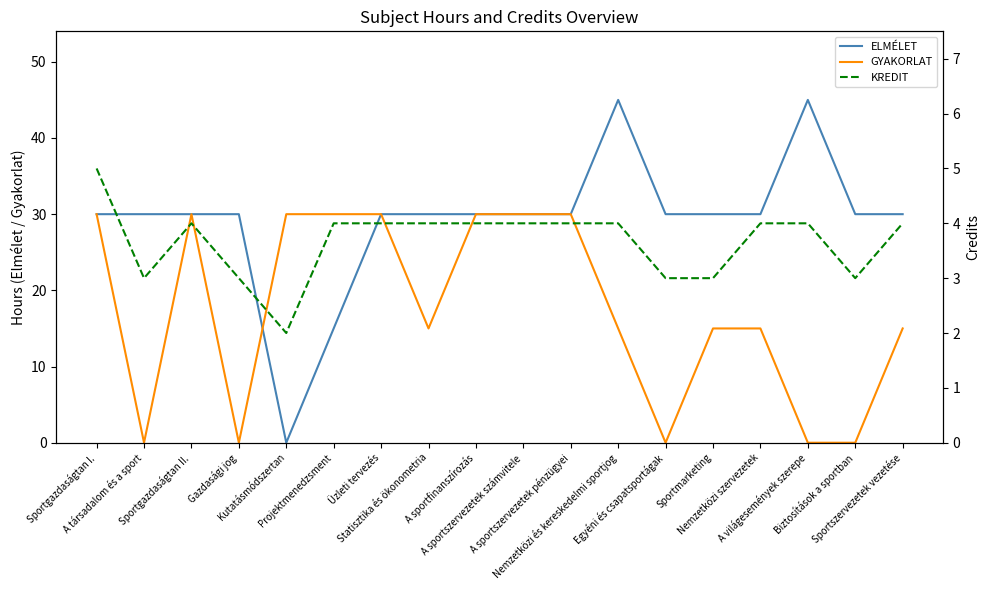

True or false: KREDIT and ELMÉLET cross at least once.

True